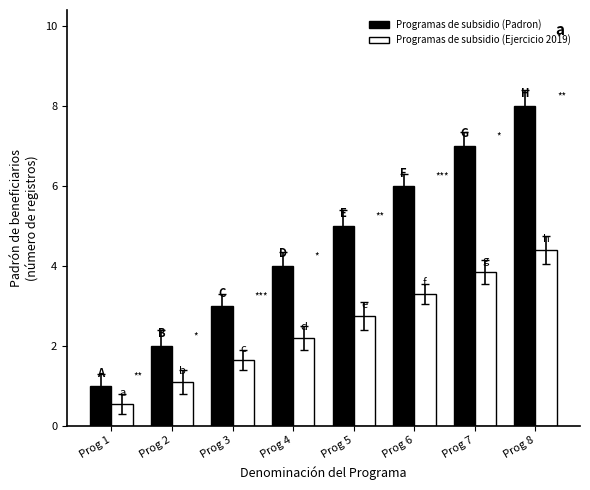

Between Prog 4 and Prog 6, which series saw the biggest shift?

Programas de subsidio (Padron)